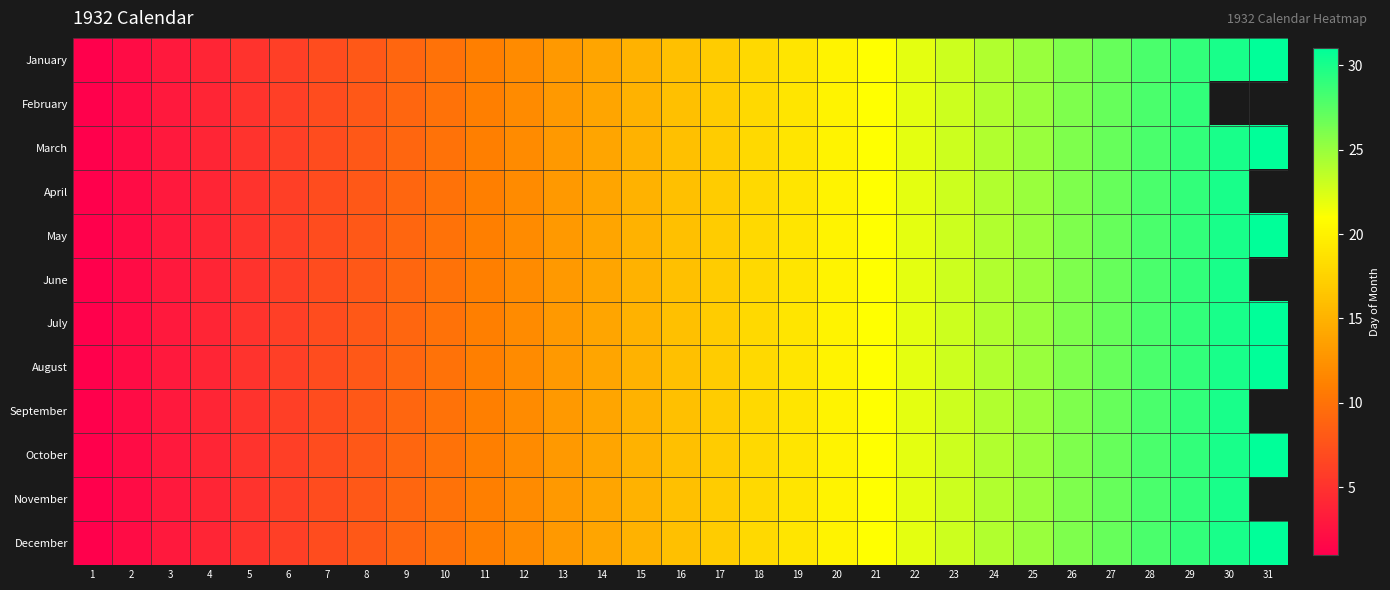

Which series changed the most between 6 and 19?

January